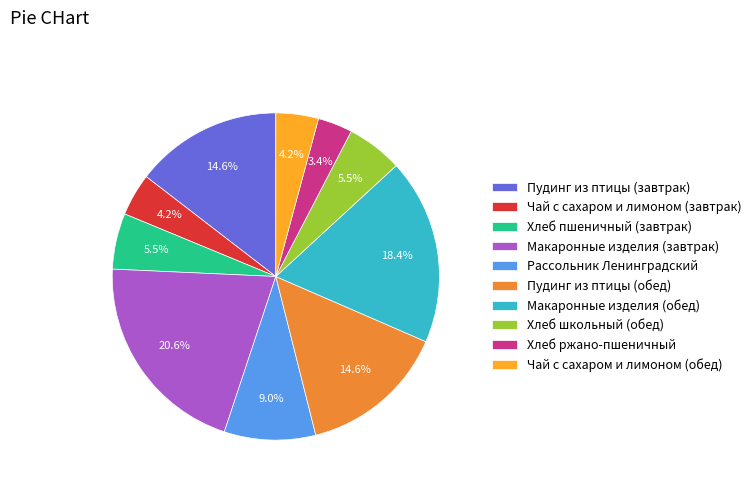

What is the ratio of the value at Хлеб школьный (обед) to the value at Макаронные изделия (завтрак)?

0.3